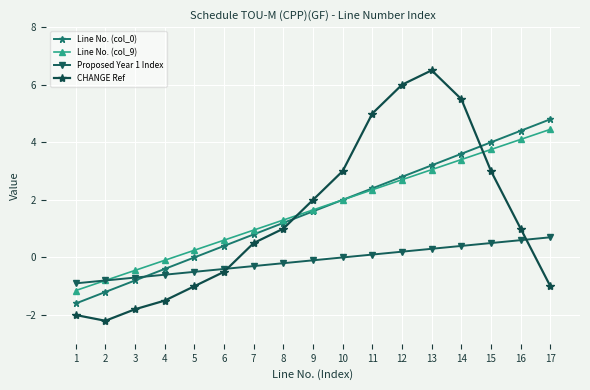

How many categories are shown in the chart?

17